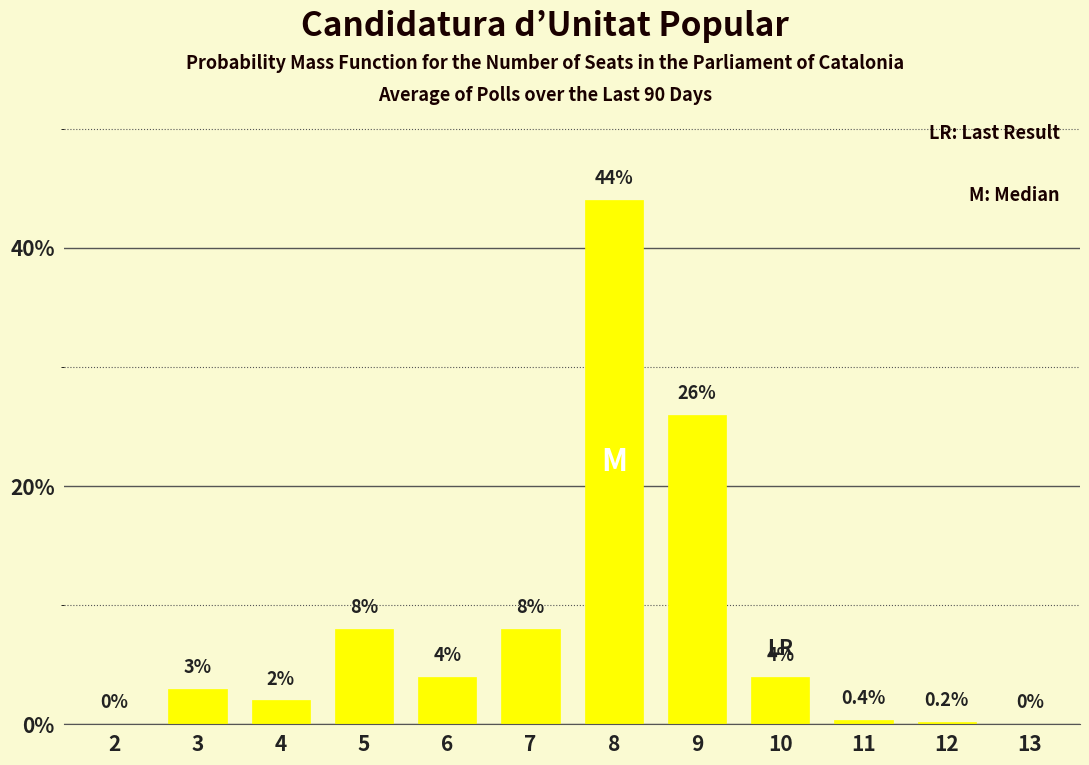

What is the sum of all values?

99.6